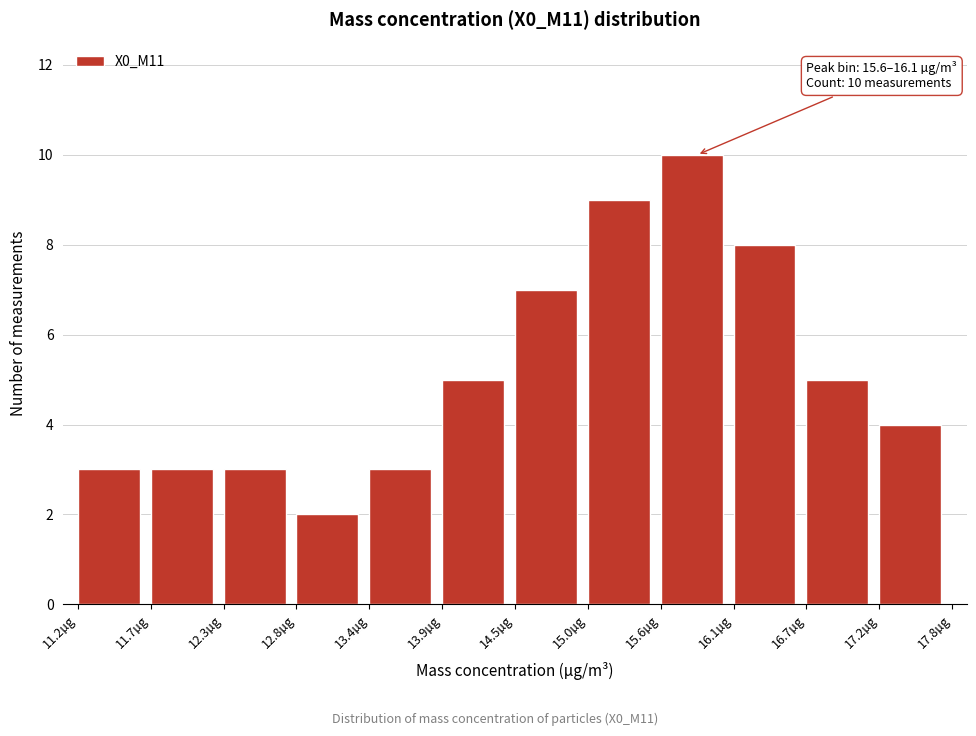

Over which range of the x-axis is the bar tallest?

15.6 to 16.1